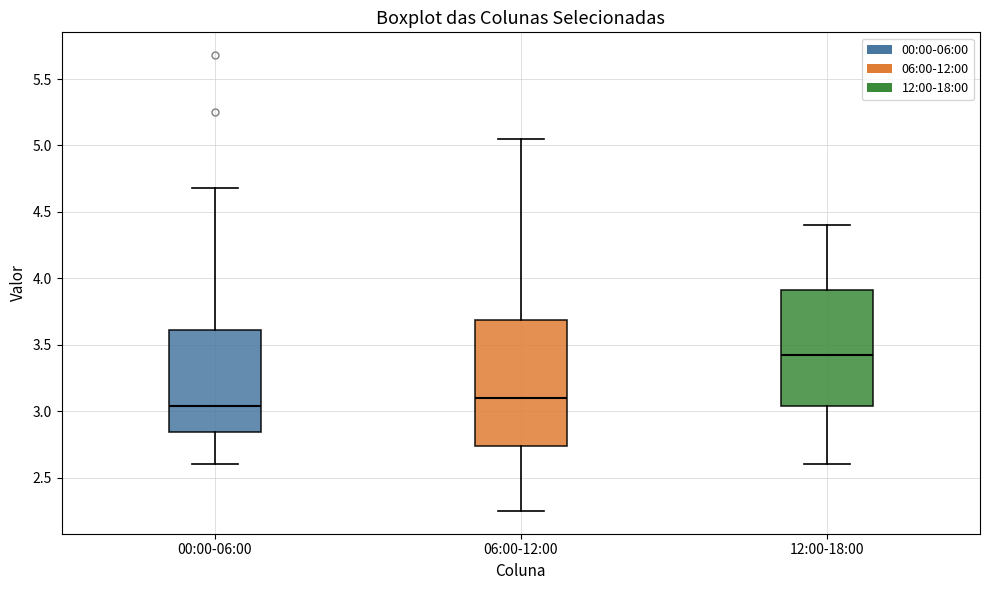

Reading left to right, transcribe this box plot: for each box, give where its median line is, the range the box spans, and where its two whiskers end, as read against the y-axis. The values are not printed on the chart, so give them approximately, as read against the axis.

00:00-06:00: median 3.05, box 2.85 to 3.60, whiskers 2.60 to 4.70
06:00-12:00: median 3.10, box 2.75 to 3.70, whiskers 2.25 to 5.05
12:00-18:00: median 3.45, box 3.05 to 3.90, whiskers 2.60 to 4.40